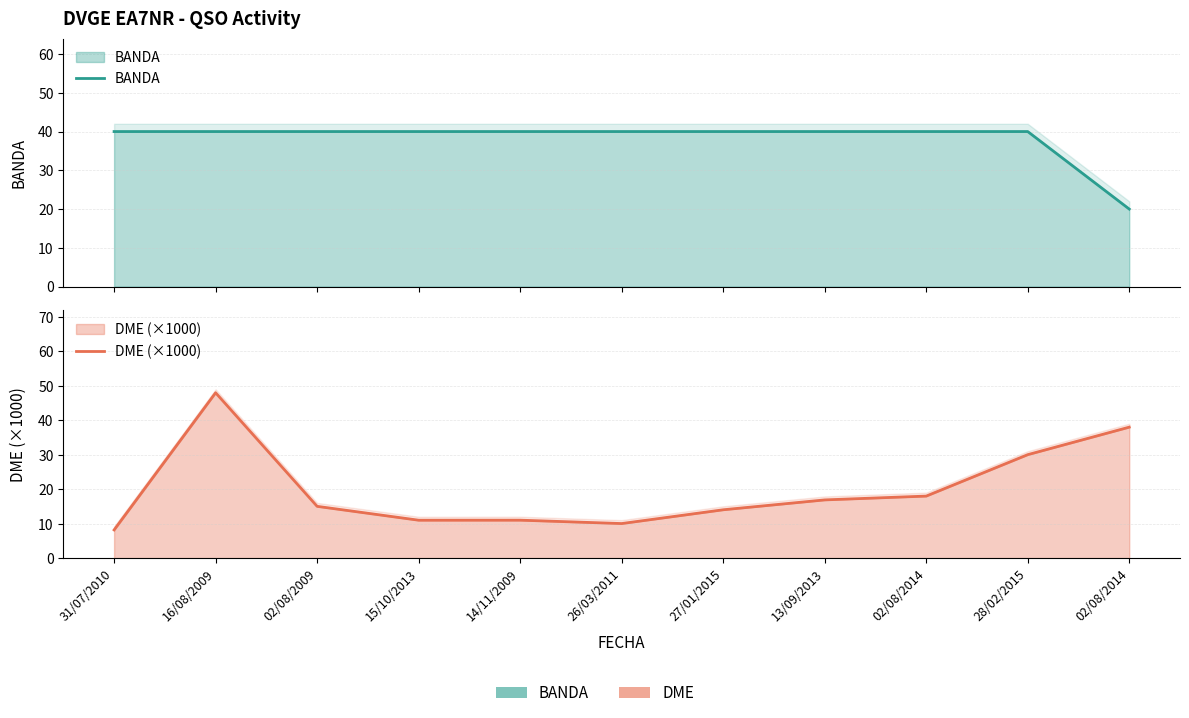

True or false: BANDA and DME (×1000) intersect in this chart.

True